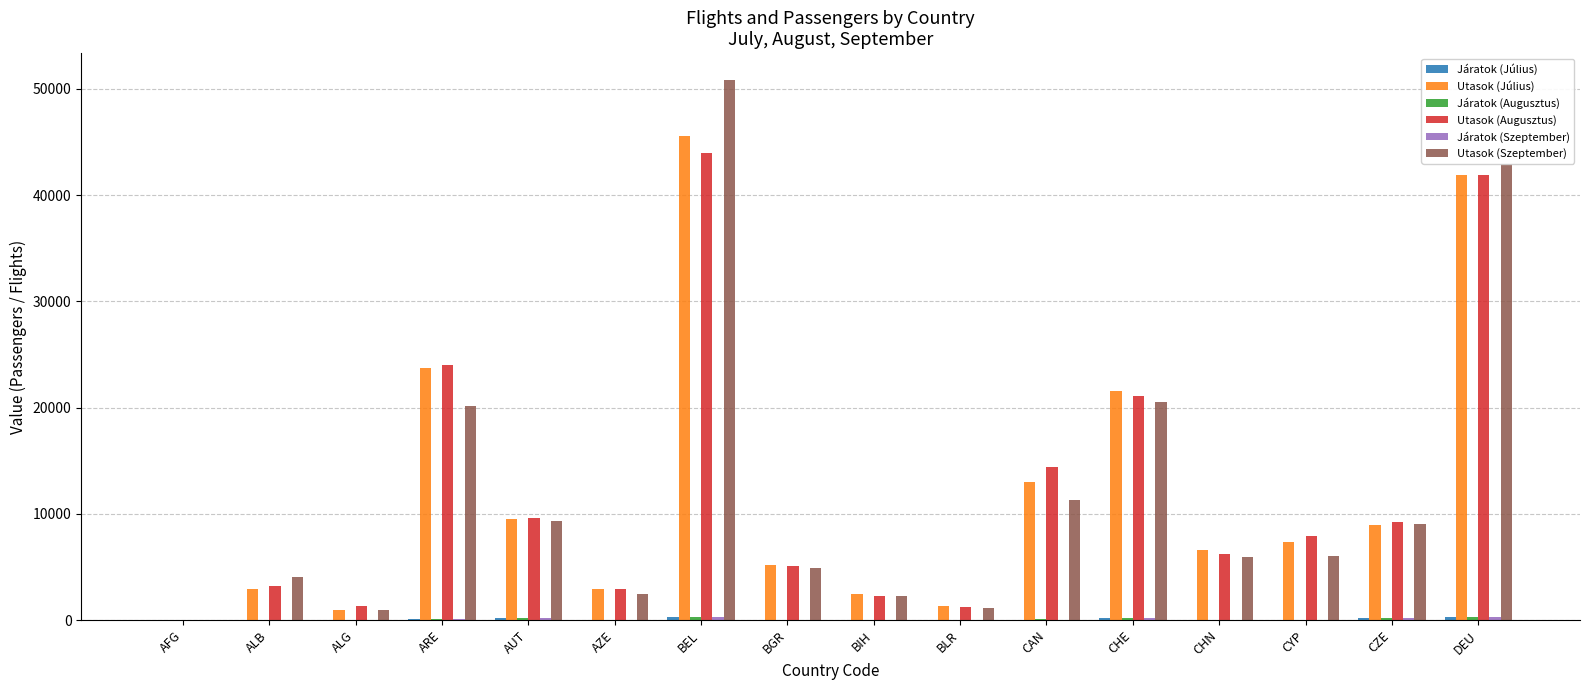

At which category is the sum across all series the highest?

BEL